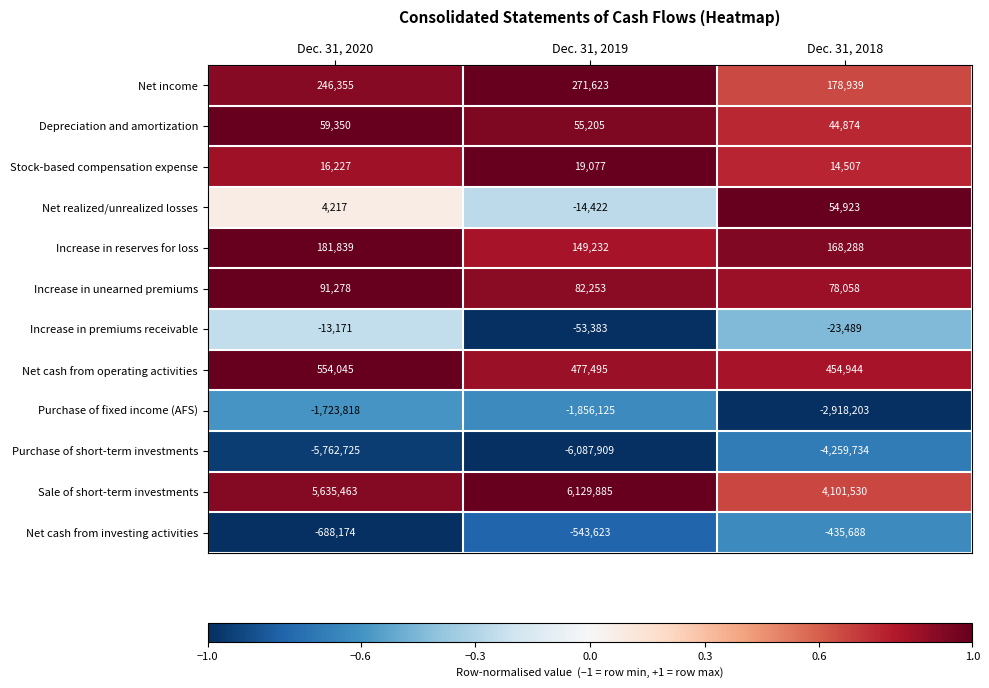

Count the Stock-based compensation expense values in the range 14507 to 19077.

3